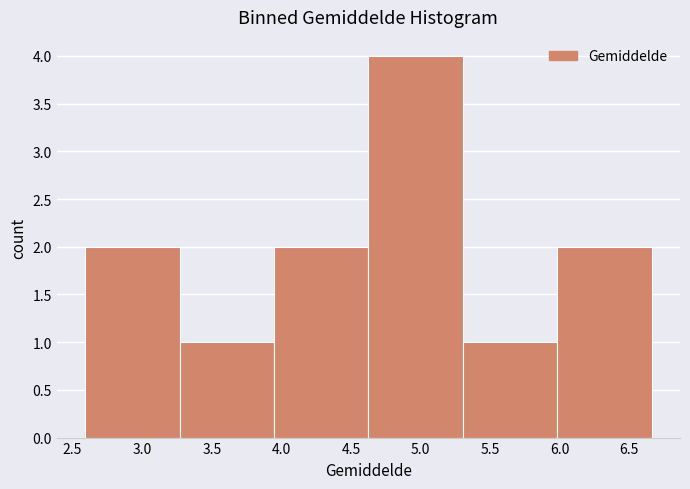

Reading left to right, list every bar in this chart as the range it spans on the x-axis followed by its height. Neither the bar edges nor the heights are printed on the chart, so give them approximately, as read against the axes.

2.60 to 3.25: 2
3.25 to 3.95: 1
3.95 to 4.65: 2
4.65 to 5.30: 4
5.30 to 6.00: 1
6.00 to 6.65: 2